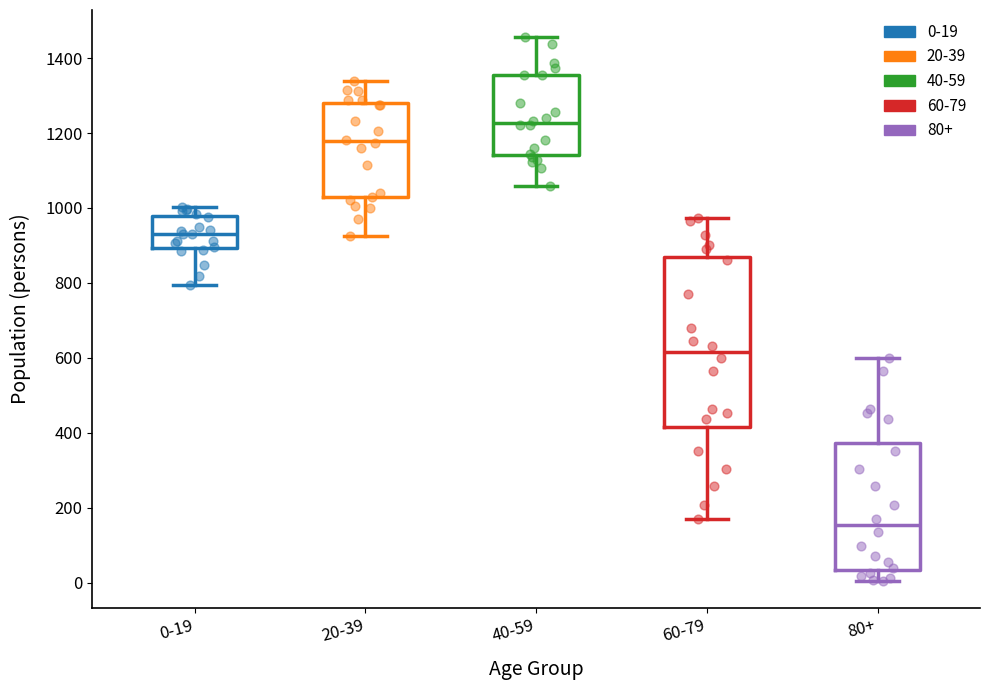

Where does the lower whisker of the box for 60-79 end on the y-axis? The values are not printed on the chart, so give them approximately, as read against the axis.

180